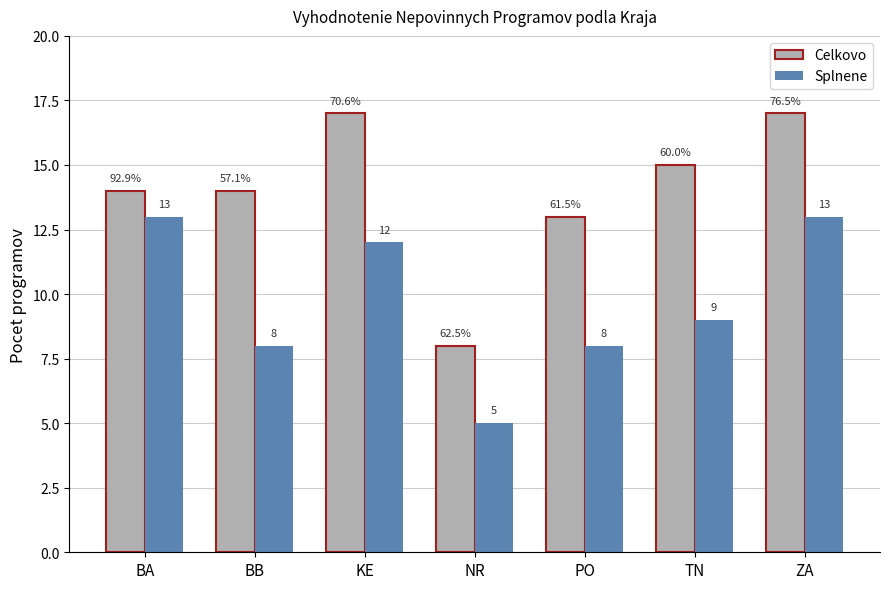

Is it true that Celkovo equals 14 at BB?

True